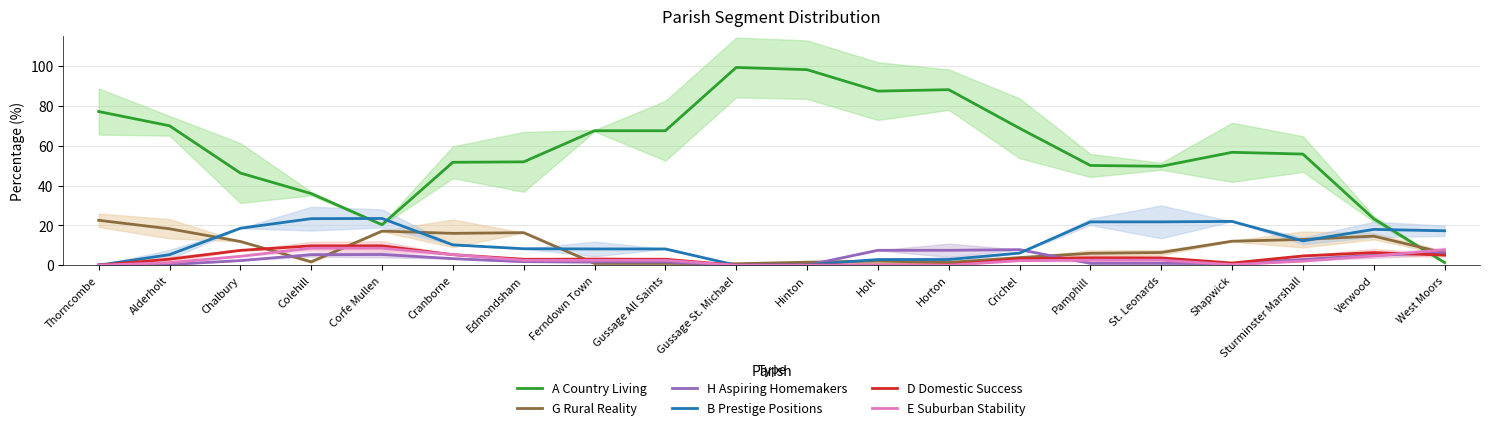

What is the minimum value for G Rural Reality?

0.7